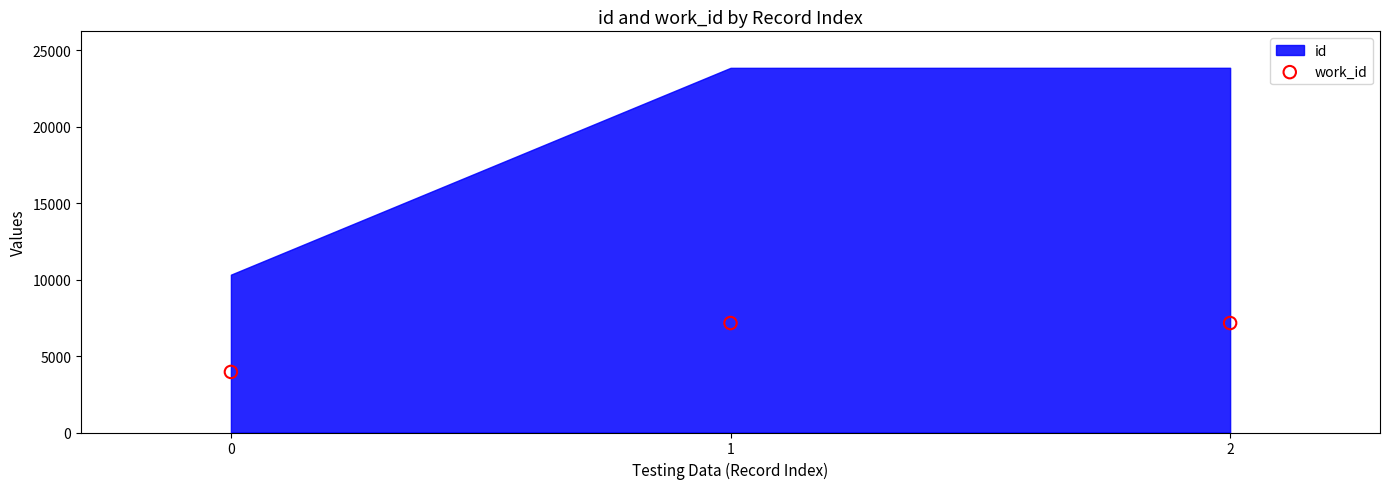

What is the range of Y values (max minus min)?

3200